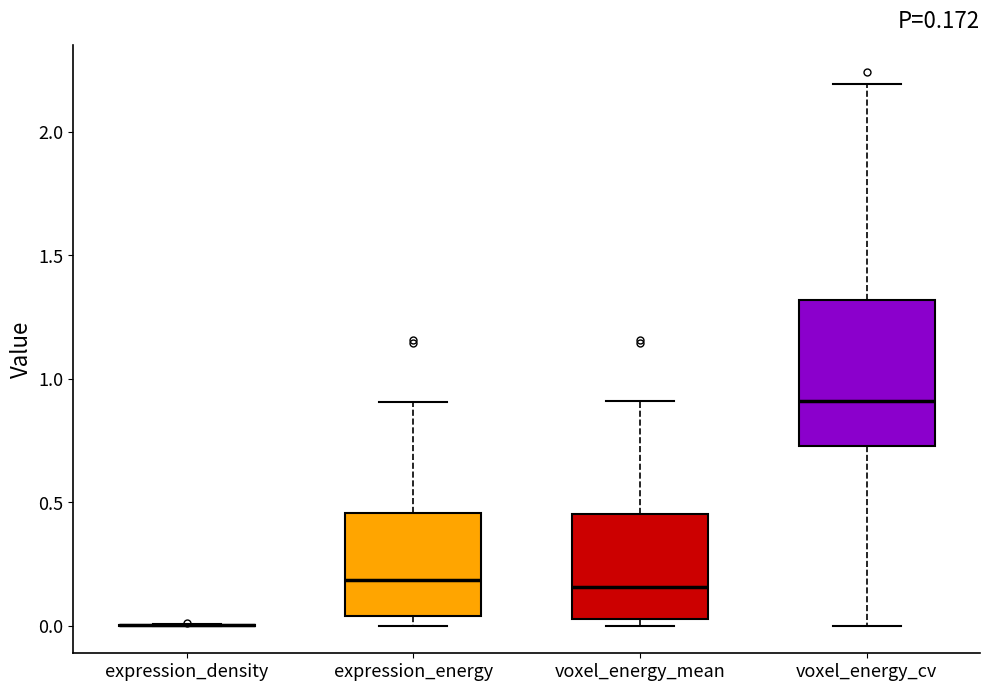

Comparing the boxes themselves (not the whiskers), which one is the tallest?

voxel_energy_cv